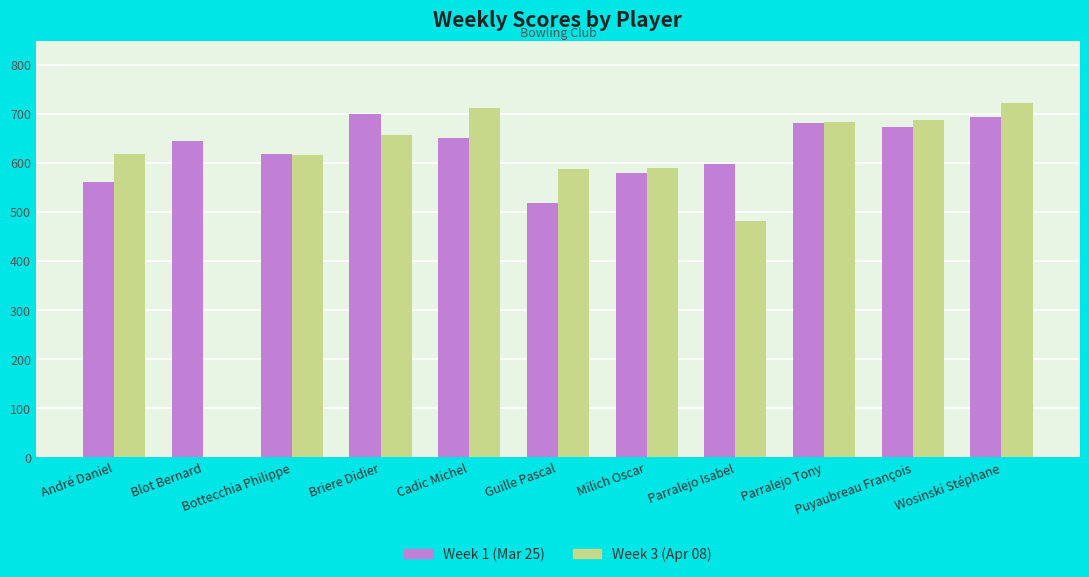

What is the spread (max minus min) of values at Bottecchia Philippe?

2